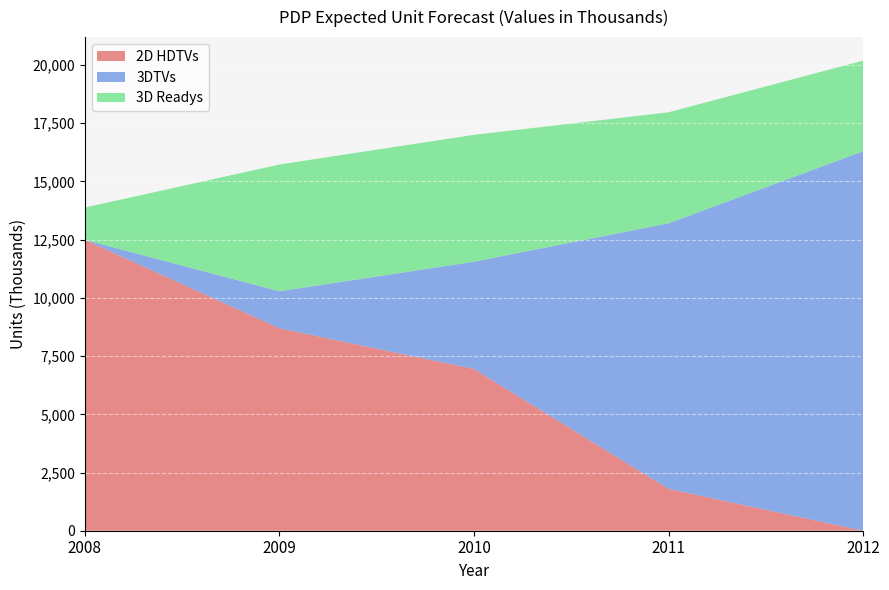

Reading left to right, transcribe all the data shown in this chart.

2D HDTVs: 2008=12492	2009=8695	2010=6944	2011=1797	2012=0
3DTVs: 2008=0	2009=1589	2010=4610	2011=11408	2012=16298
3D Readys: 2008=1388	2009=5445	2010=5449	2011=4767	2012=3893